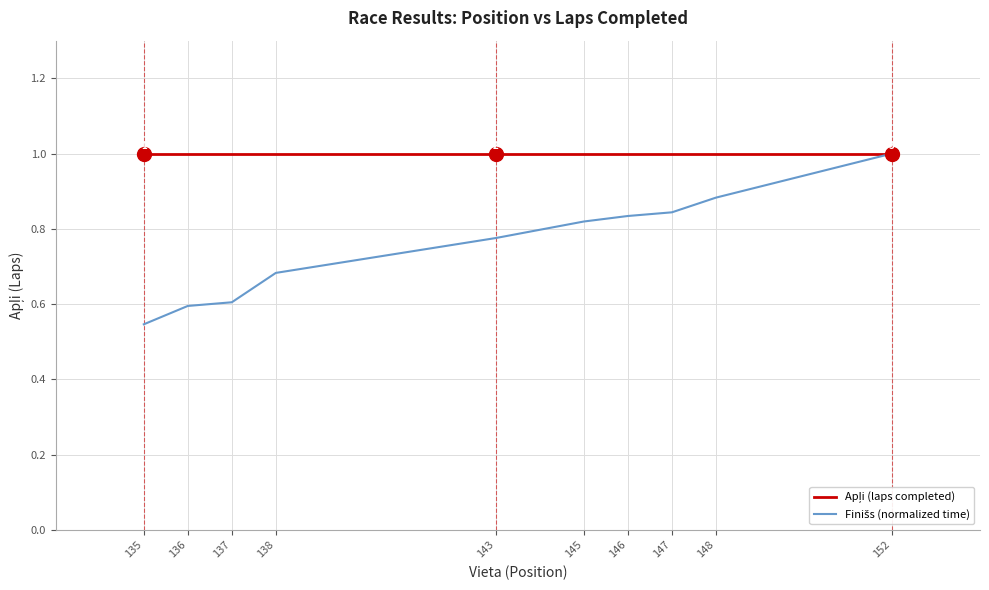

What is the spread (max minus min) of values at 138?

0.3